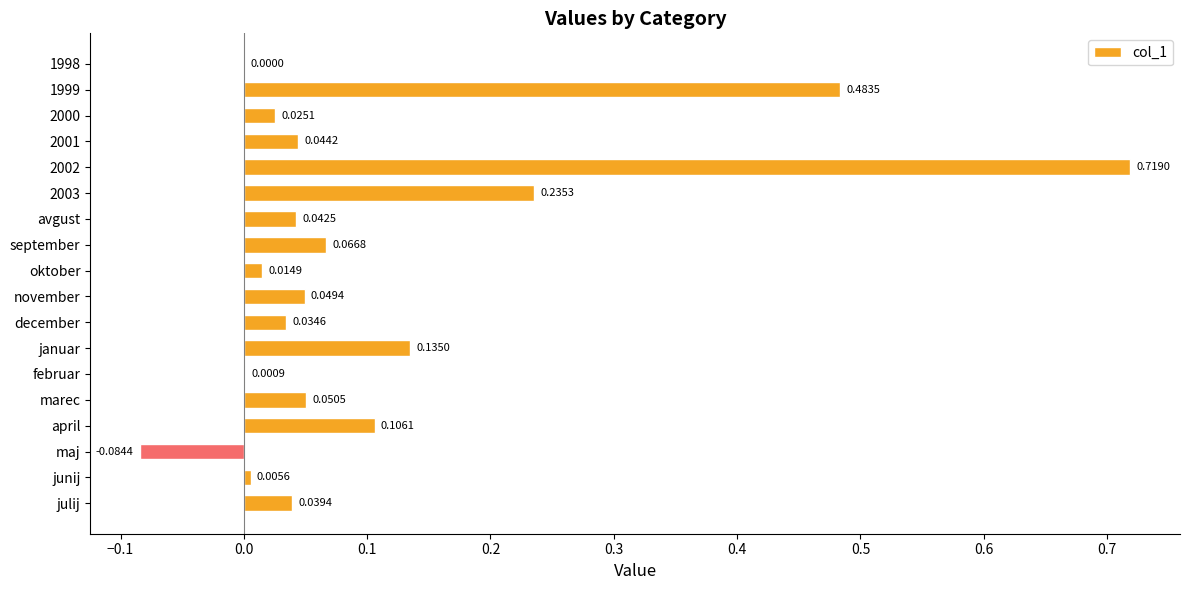

What is the sum of all values?

2.0